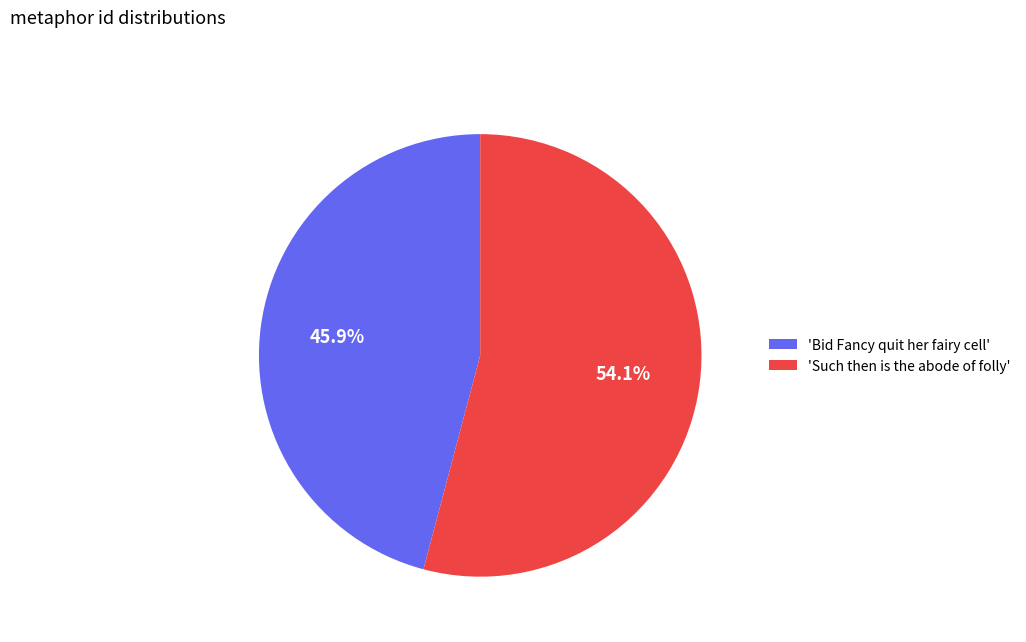

To the nearest percent, what is the difference between the largest and smallest slice percentages?

8%